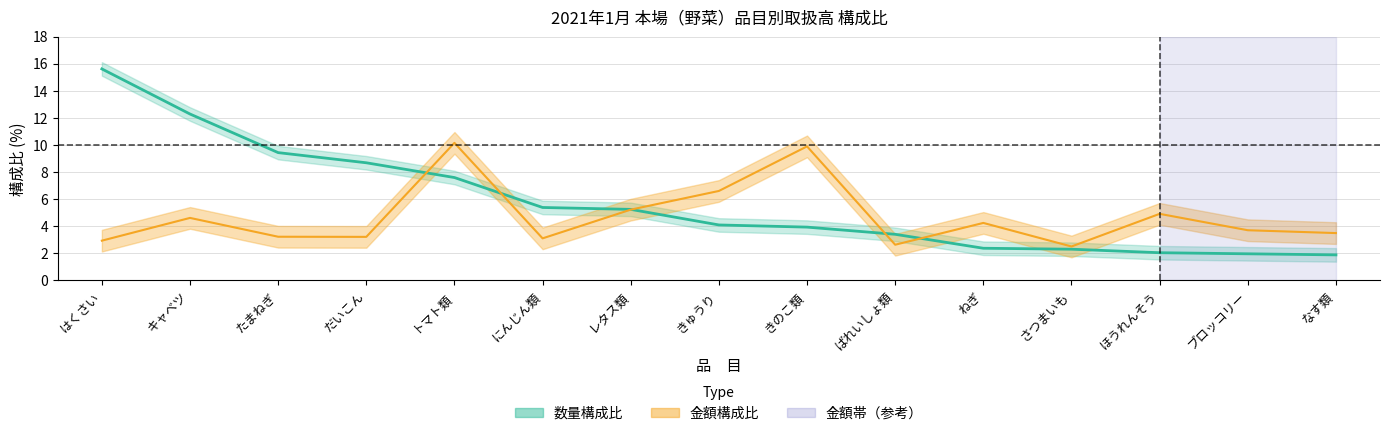

How many times do 金額構成比 and 数量構成比 cross each other?

5